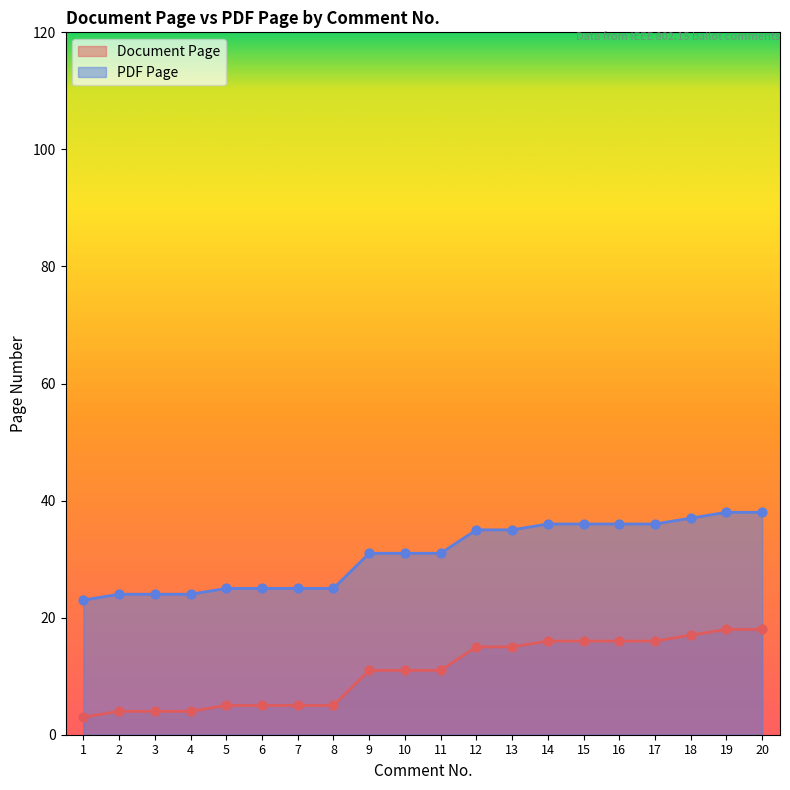

What is the total value across all series at 15?

52